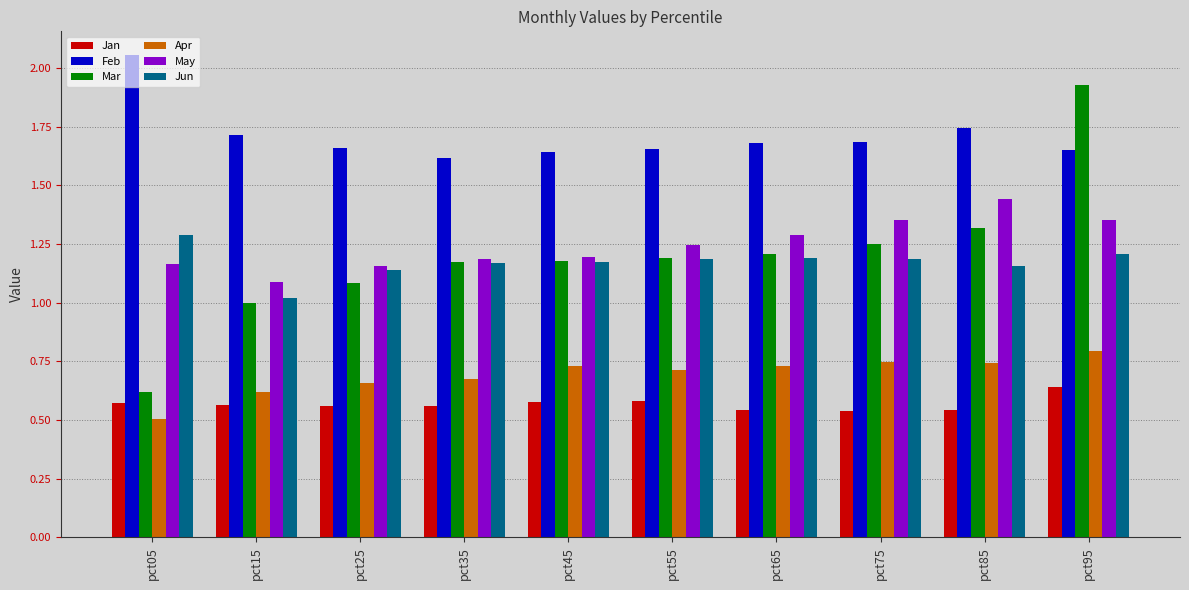

At which label does May reach its minimum?

pct15